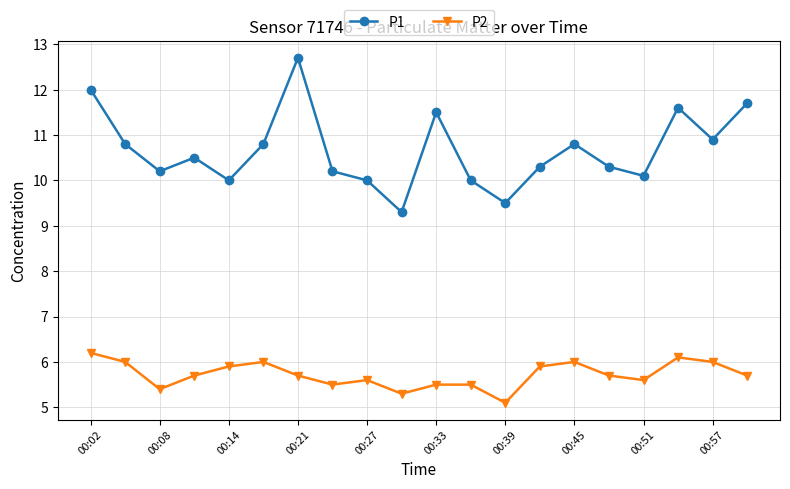

Which series has the widest spread of values?

P1